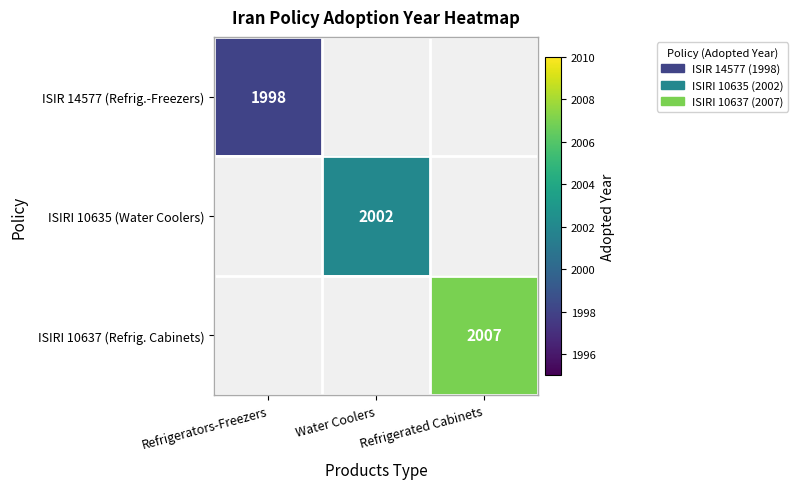

The value of ISIR 14577 (Refrig.-Freezers) at Refrigerators-Freezers is 709. True or false?

False